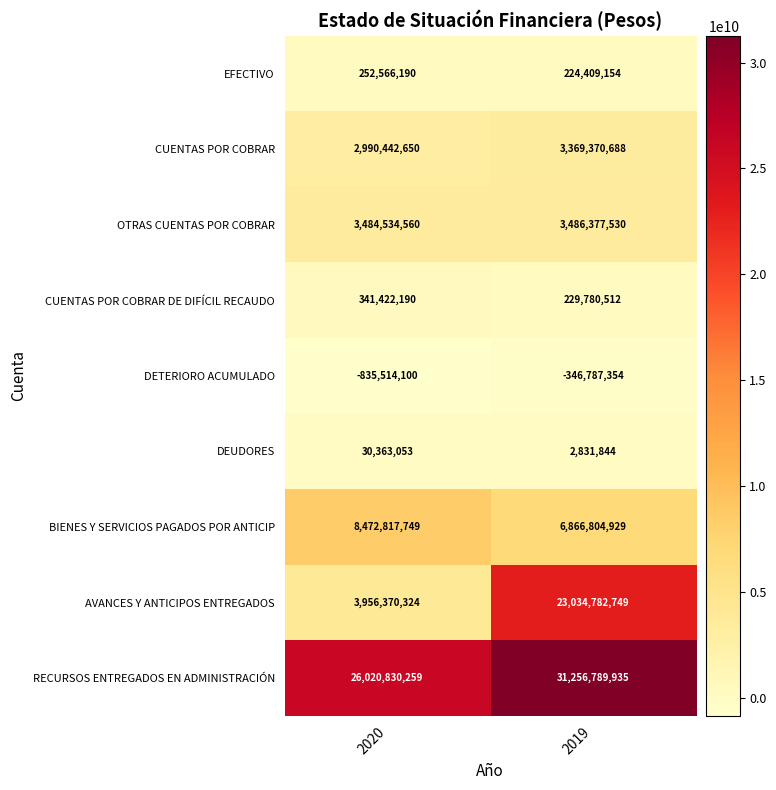

What is the sum of all RECURSOS ENTREGADOS EN ADMINISTRACIÓN values?

57277620194